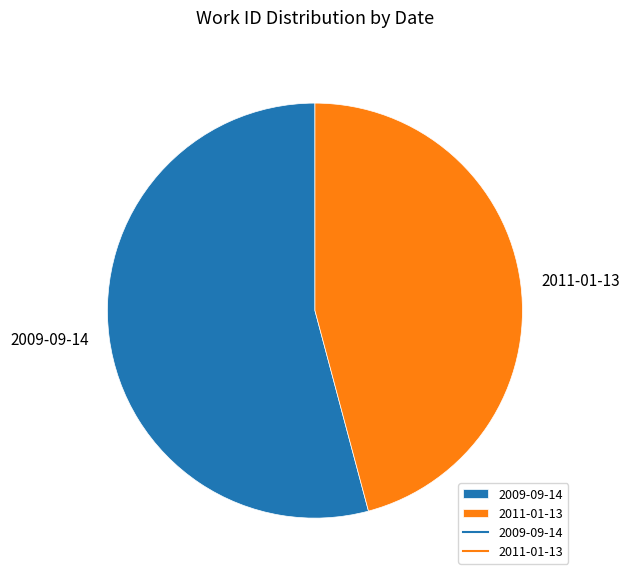

Approximately how many times larger is the value at 2011-01-13 compared to 2009-09-14?

0.8